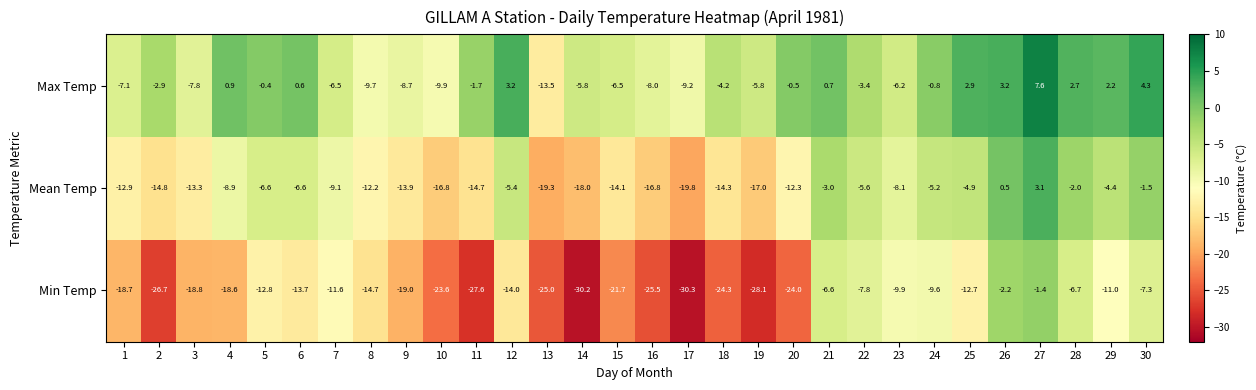

List the labels in order of Min Temp value, largest first.

27, 26, 21, 28, 30, 22, 24, 23, 29, 7, 25, 5, 6, 12, 8, 4, 1, 3, 9, 15, 10, 20, 18, 13, 16, 2, 11, 19, 14, 17